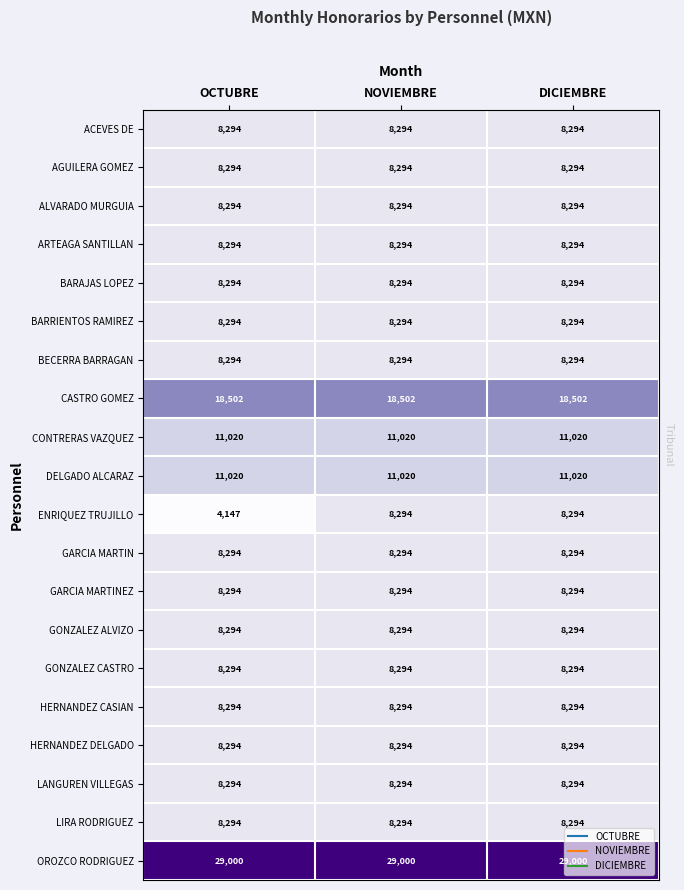

The value of CASTRO GOMEZ at NOVIEMBRE is 18502. True or false?

True